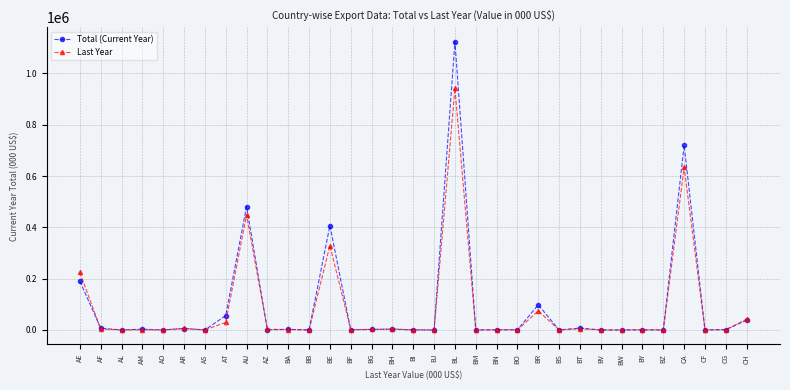

What are all the series names shown in the legend?

Total (Current Year), Last Year